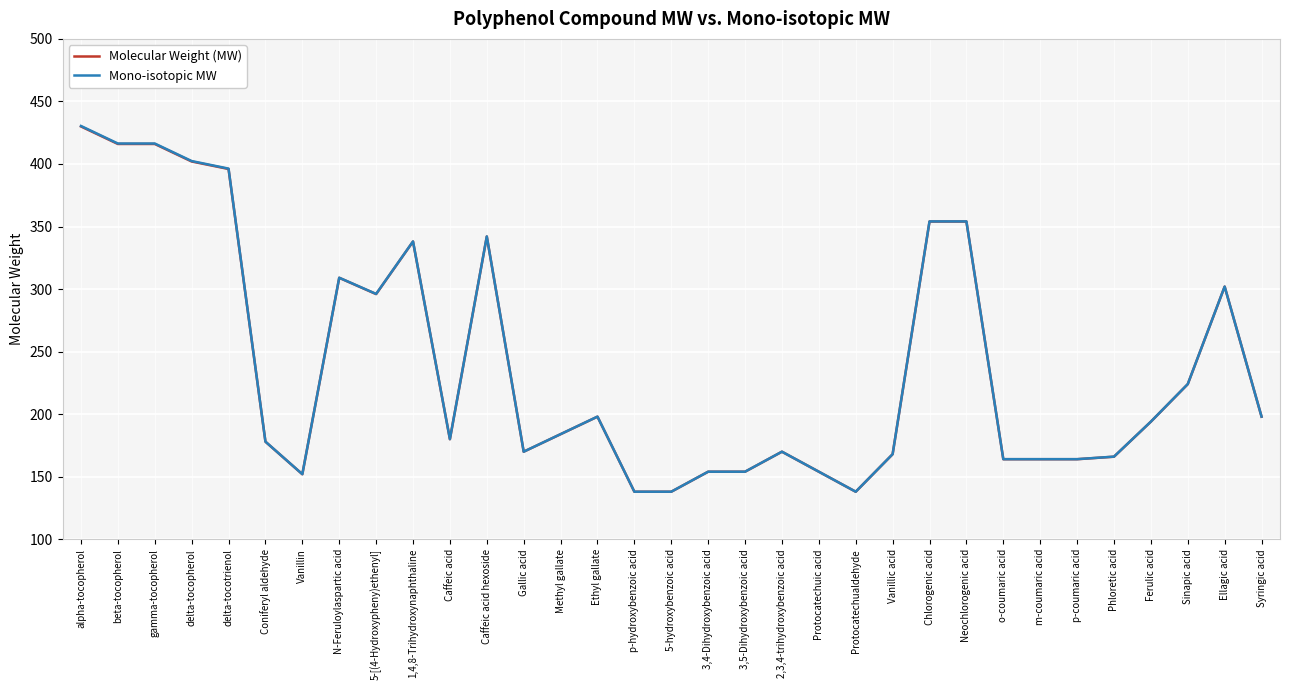

What is the sum of the Mono-isotopic MW values at p-coumaric acid and Vanillic acid?

332.1